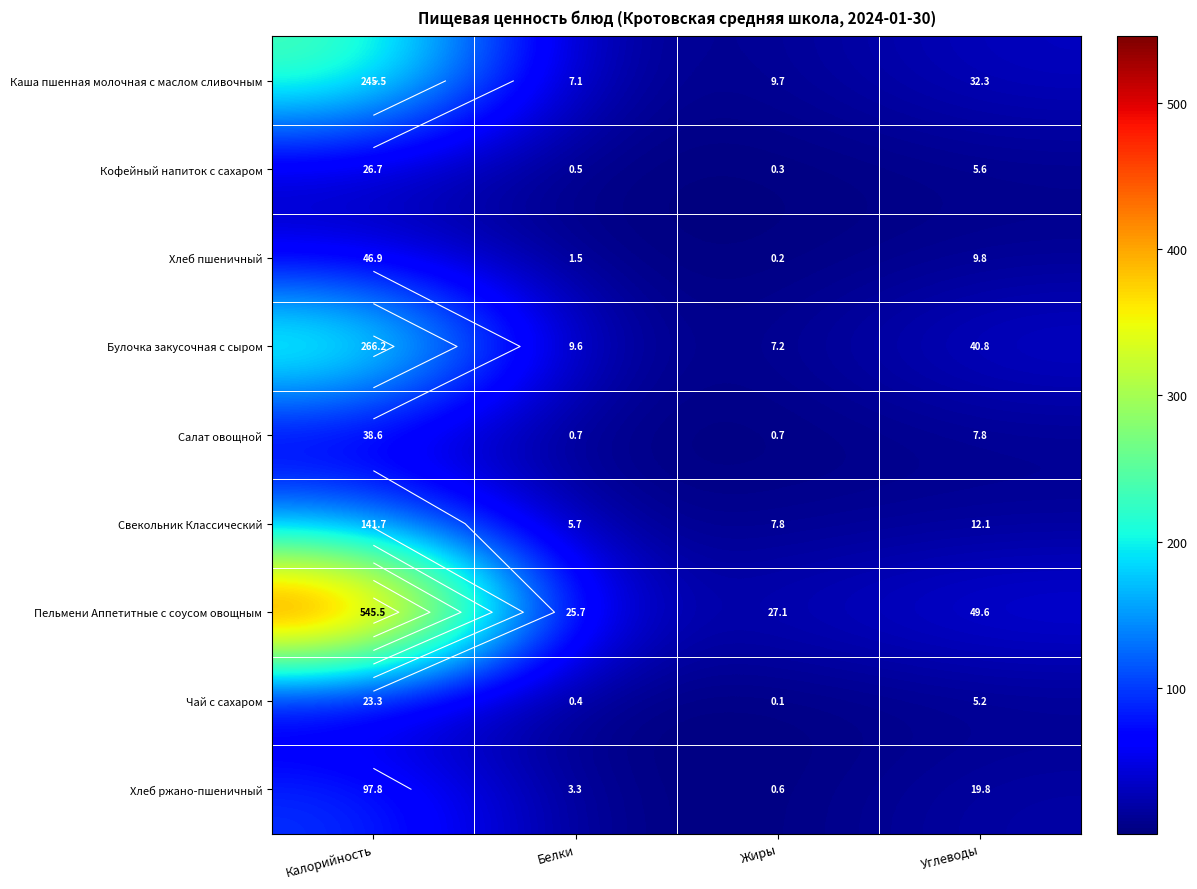

At how many categories does at least one series exceed 172?

1